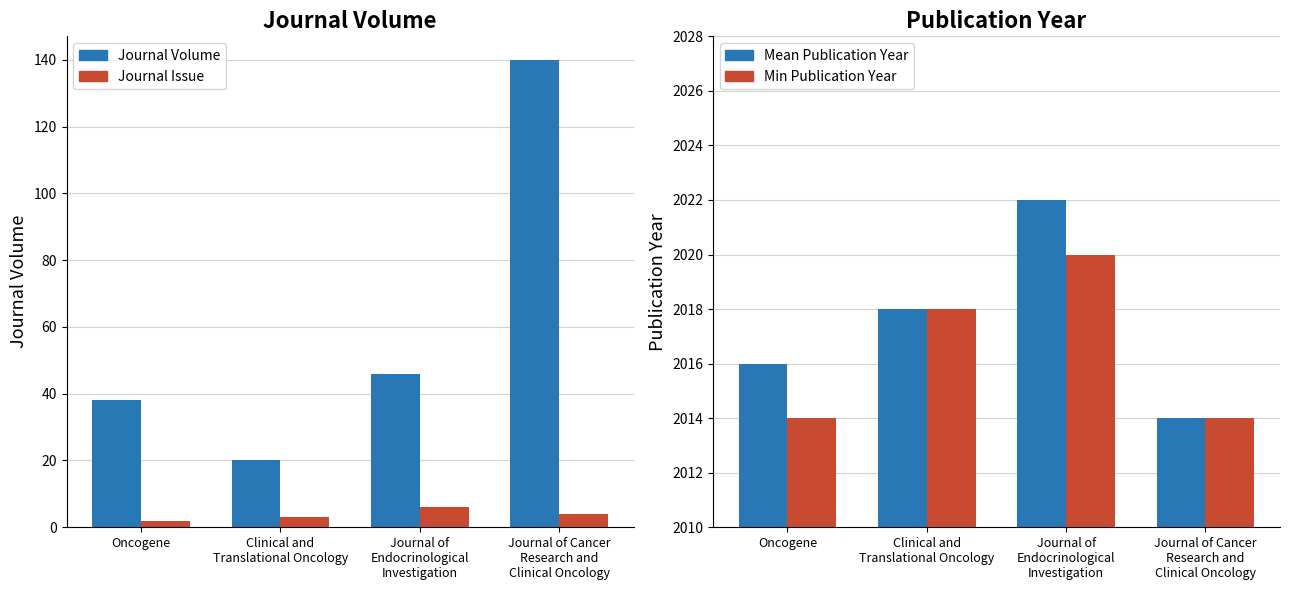

What position from the left is Oncogene?

1